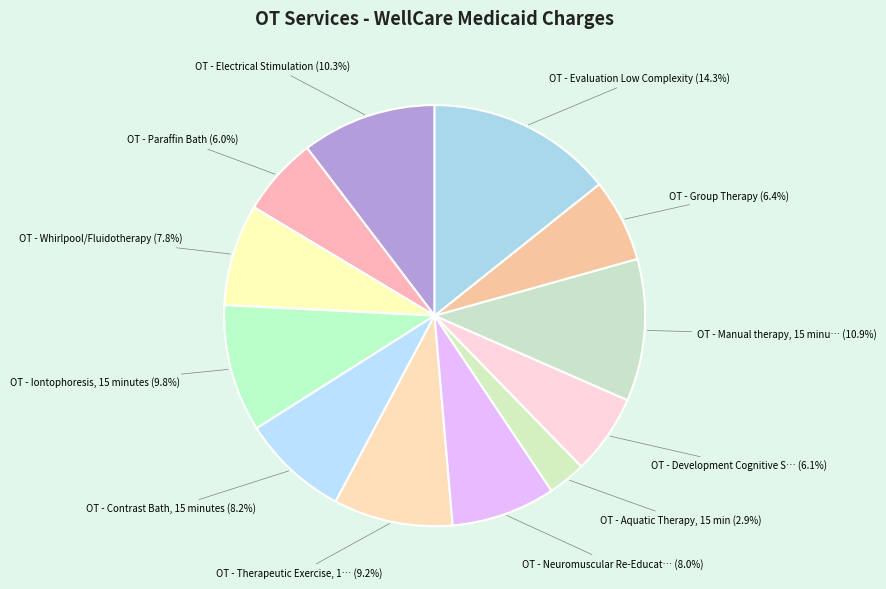

How many segments does this pie chart have?

12